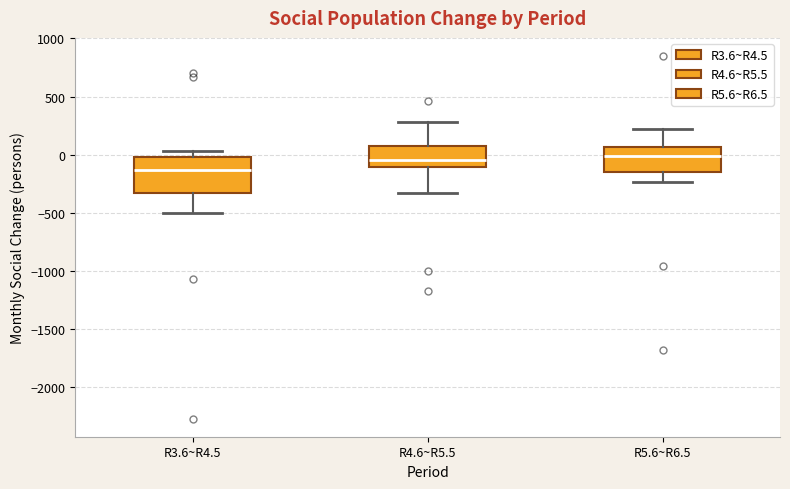

Reading left to right, transcribe this box plot: for each box, give where its median line is, the range the box spans, and where its two whiskers end, as read against the y-axis. The values are not printed on the chart, so give them approximately, as read against the axis.

R3.6~R4.5: median -150, box -350 to 0, whiskers -500 to 50
R4.6~R5.5: median -50, box -100 to 50, whiskers -350 to 300
R5.6~R6.5: median 0, box -150 to 50, whiskers -250 to 200